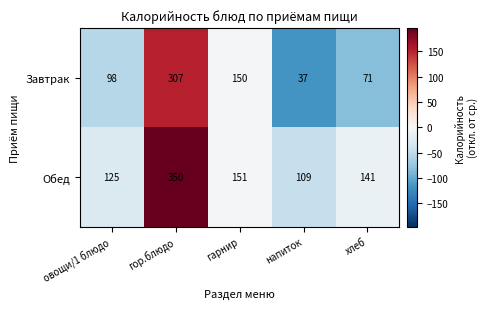

What is the difference between the Завтрак values at напиток and хлеб?

34